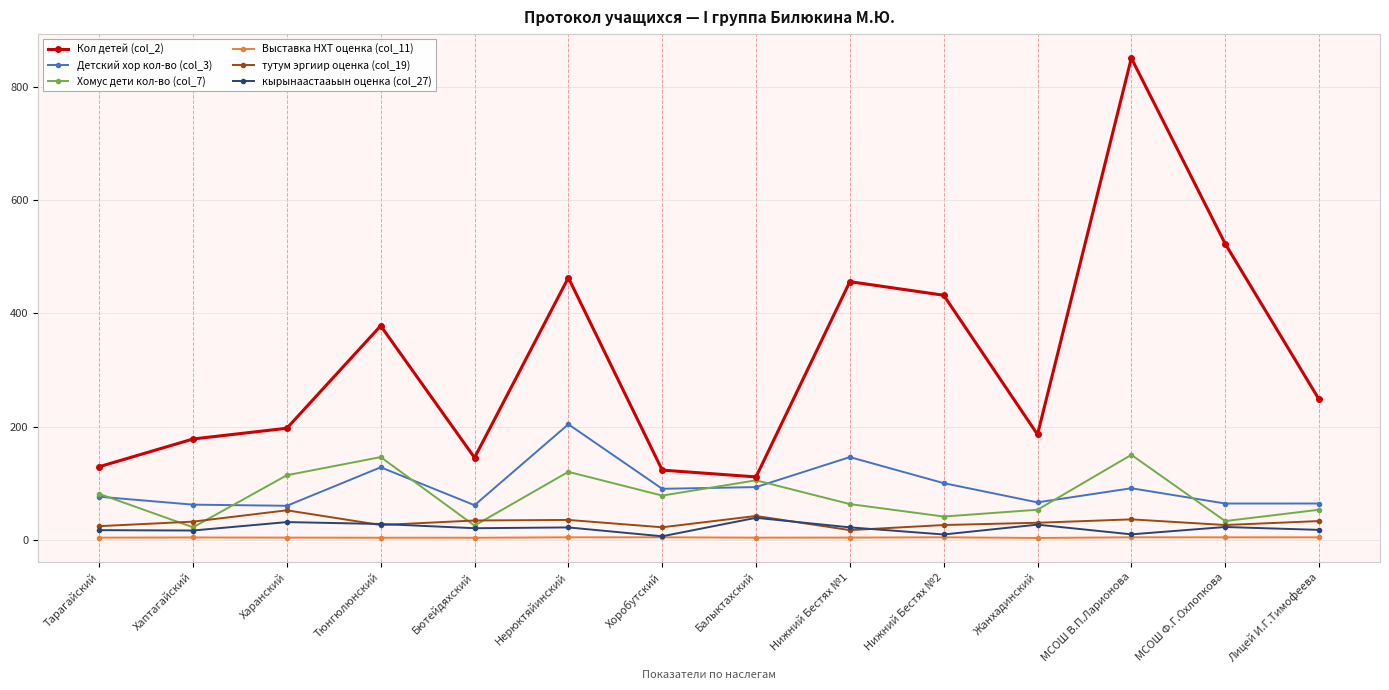

Which series has the largest range (max minus min)?

Кол детей (col_2)